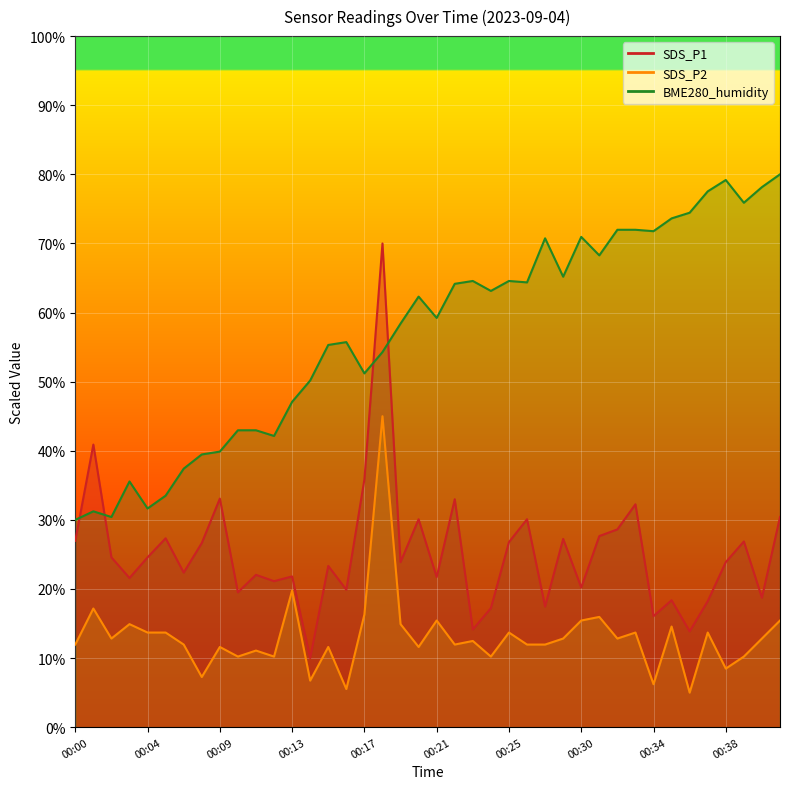

How many data points in BME280_humidity are above 62?

20